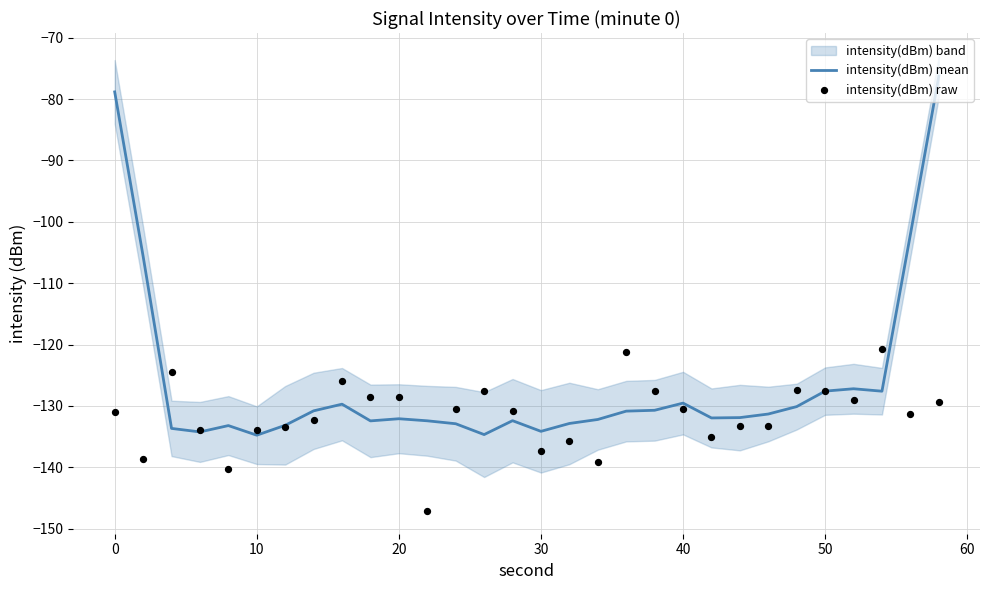

Which series has the widest spread of Y values?

intensity(dBm) mean